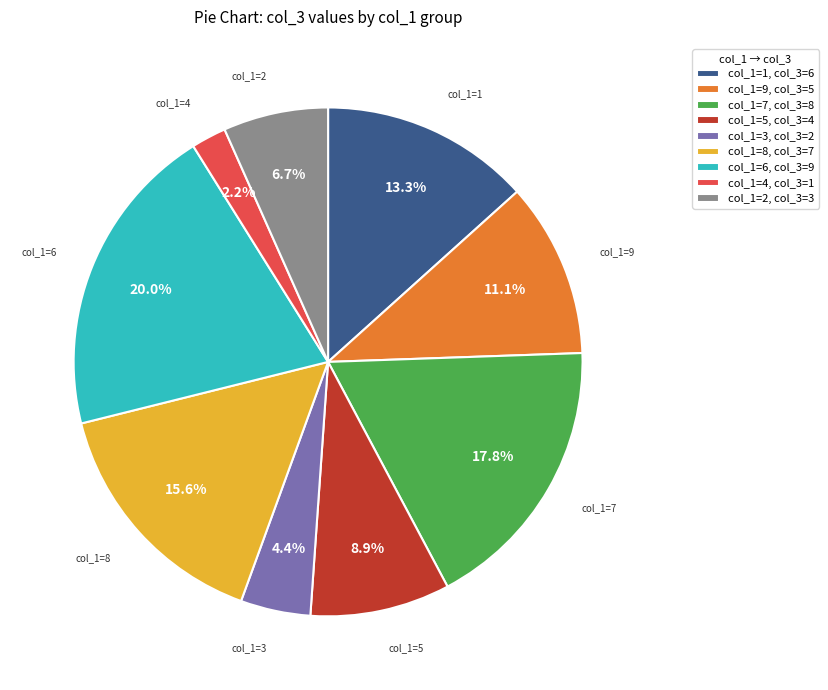

Count the number of slices in the pie.

9